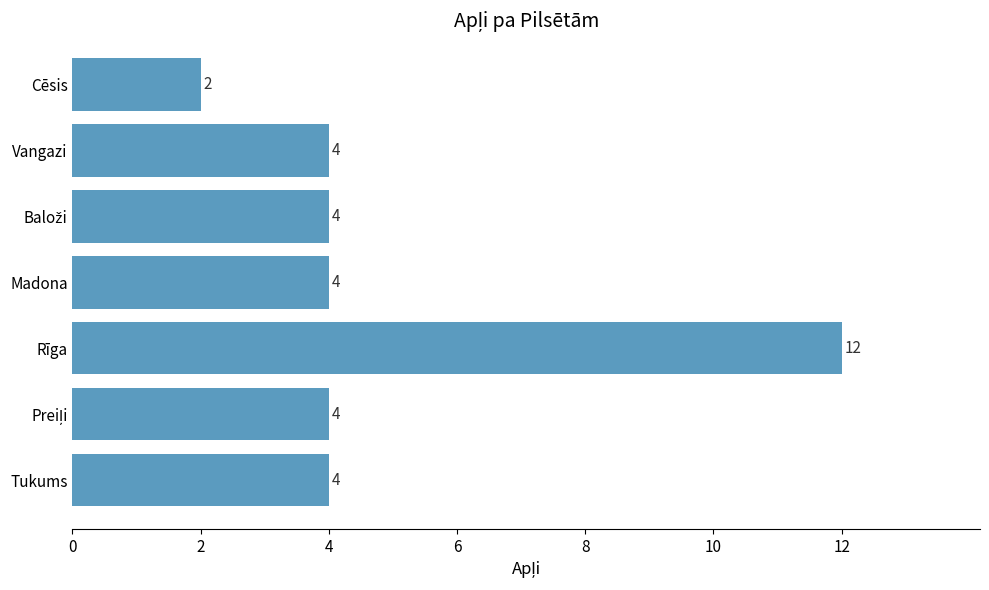

What is the average value?

5